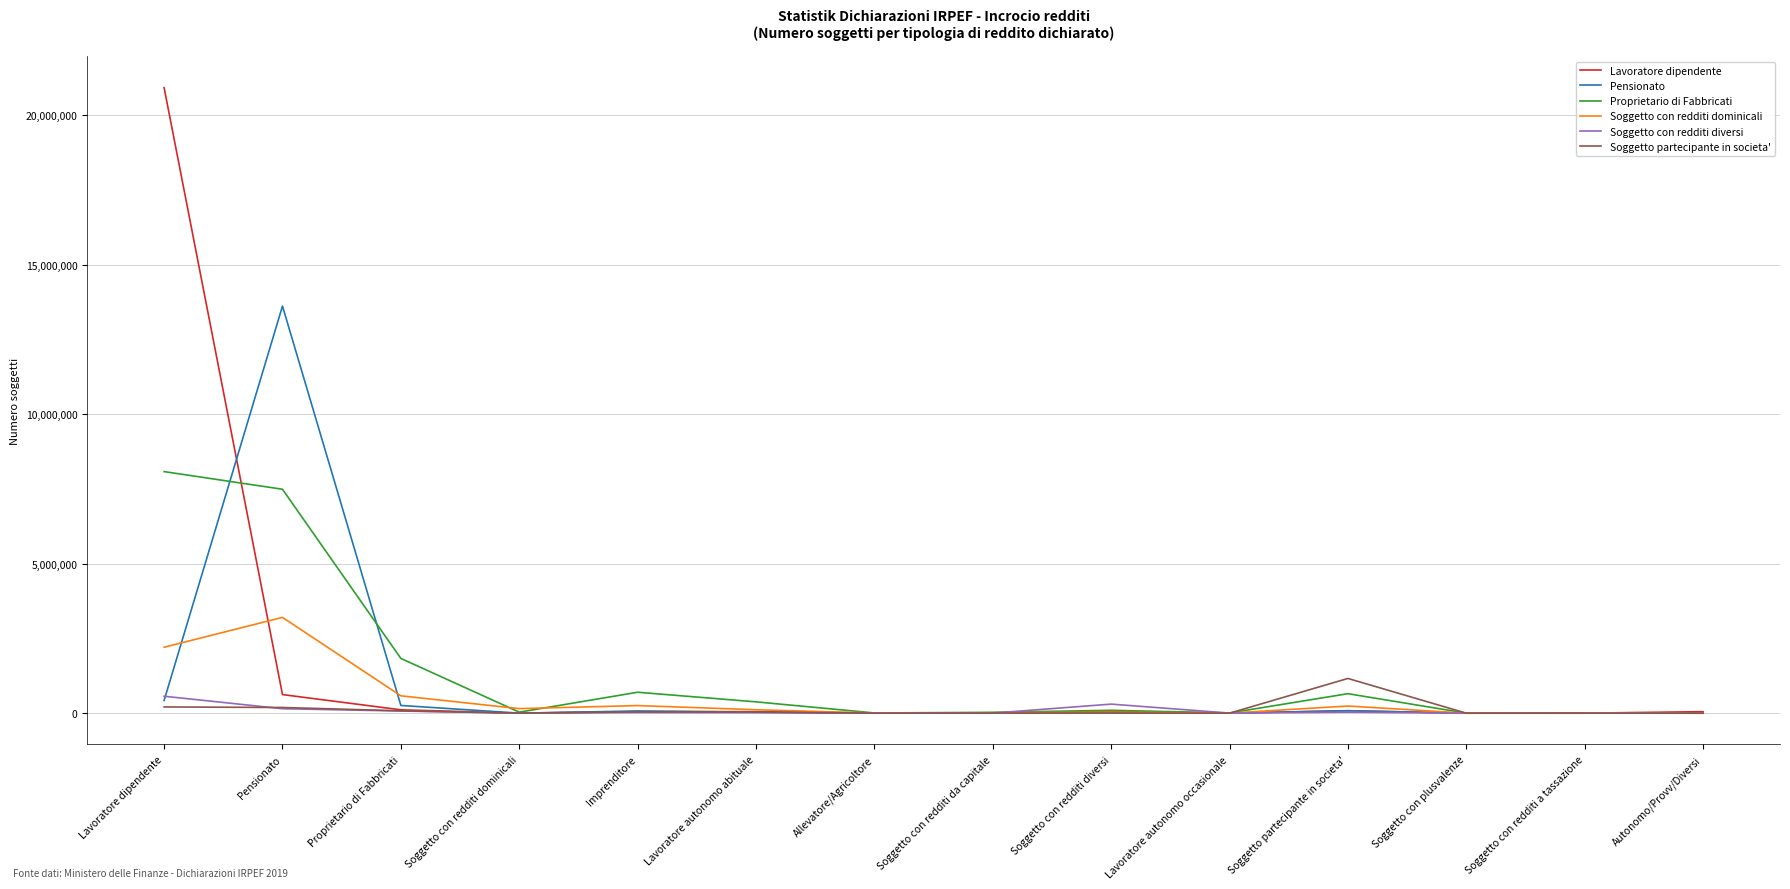

Which series has the largest range (max minus min)?

Lavoratore dipendente